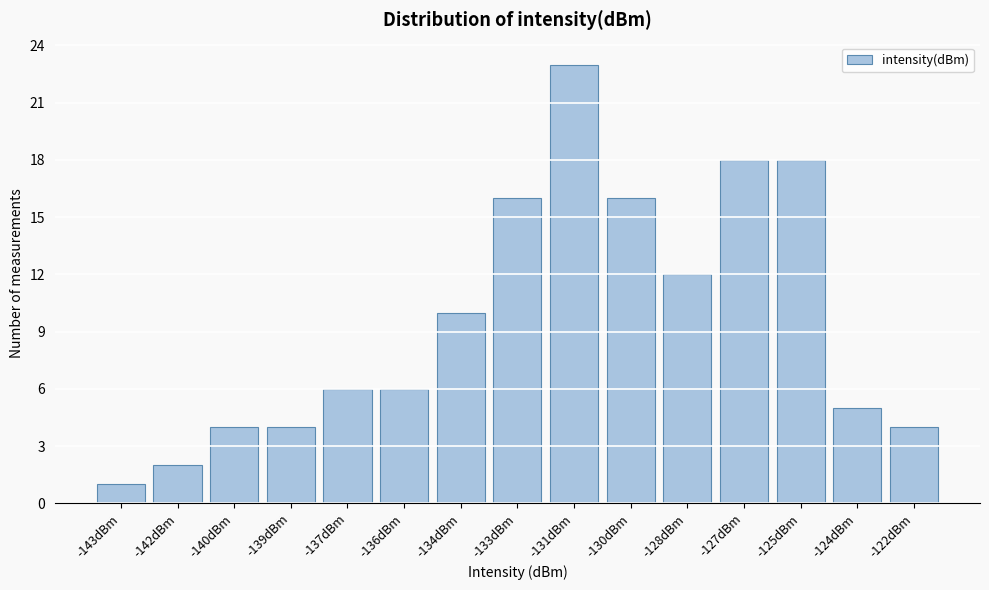

Reading left to right, what are all the values shown in this chart?

1	2	4	4	6	6	10	16	23	16	12	18	18	5	4